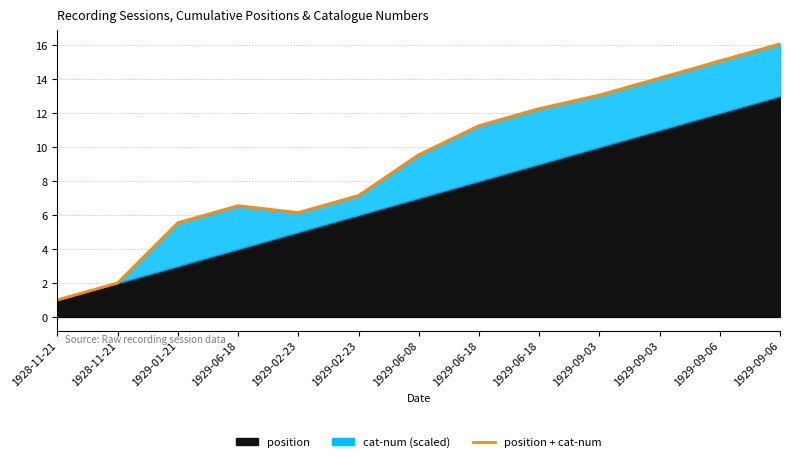

How many points are higher than both their immediate neighbors (excluding endpoints)?

1